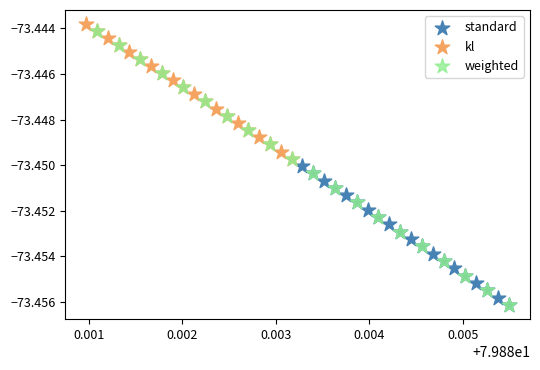

Which series has the largest Y range (max minus min)?

weighted